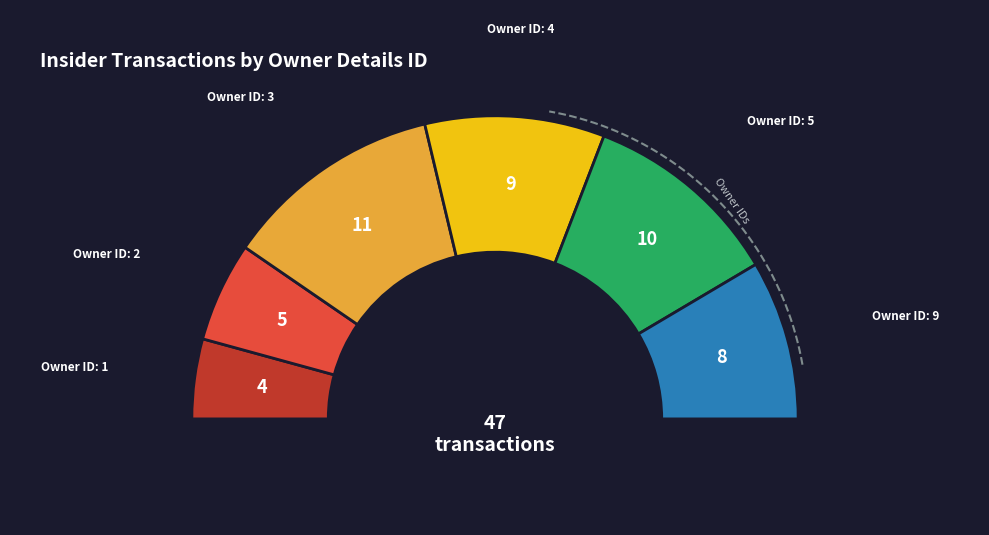

True or false: 1 accounts for 1% of the total.

False